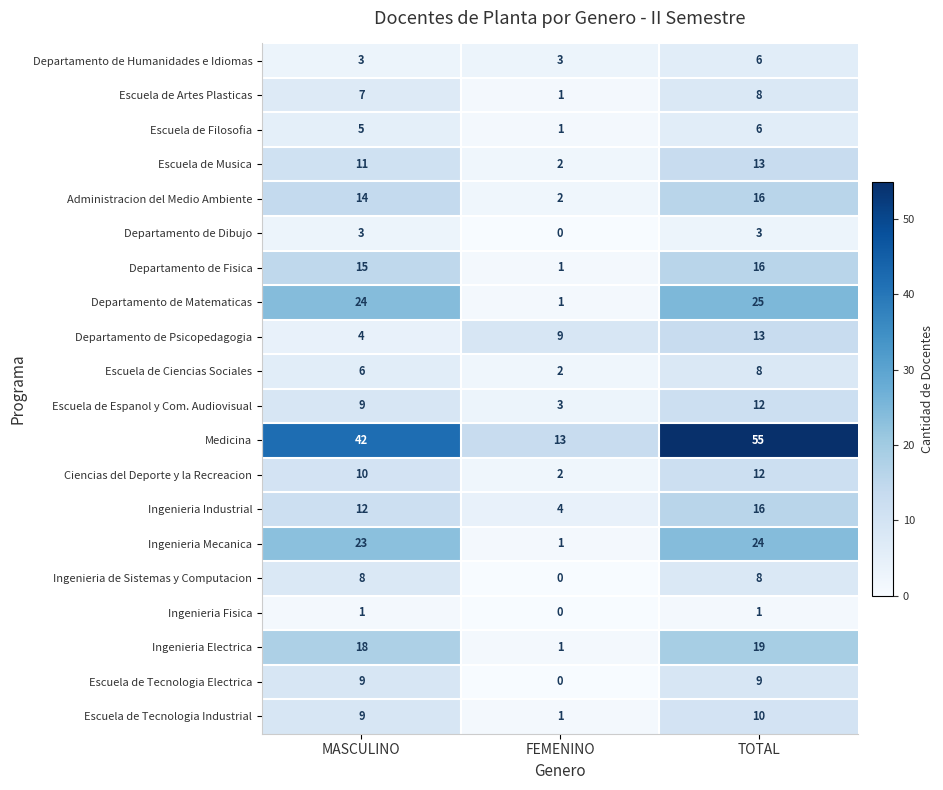

Which series has the largest total across all categories?

Medicina